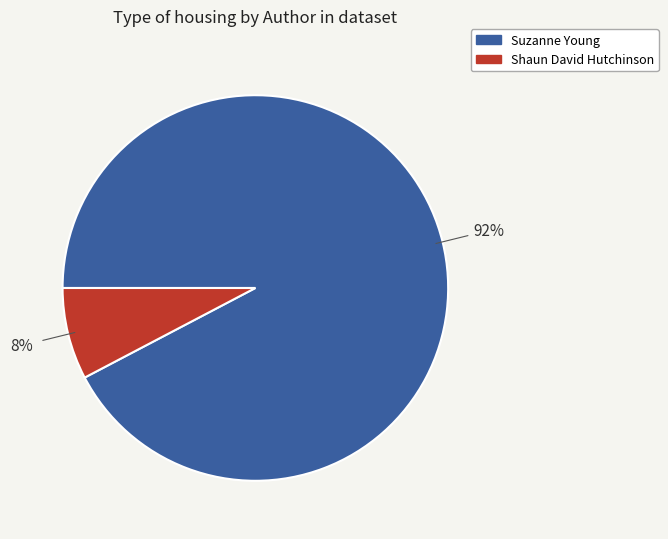

Is there a majority slice in this chart?

Yes